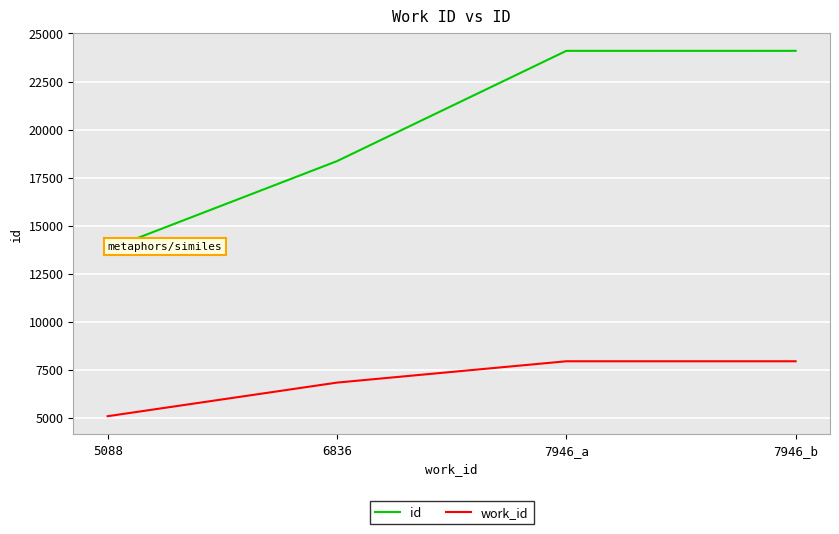

True or false: id and work_id cross at least once.

False